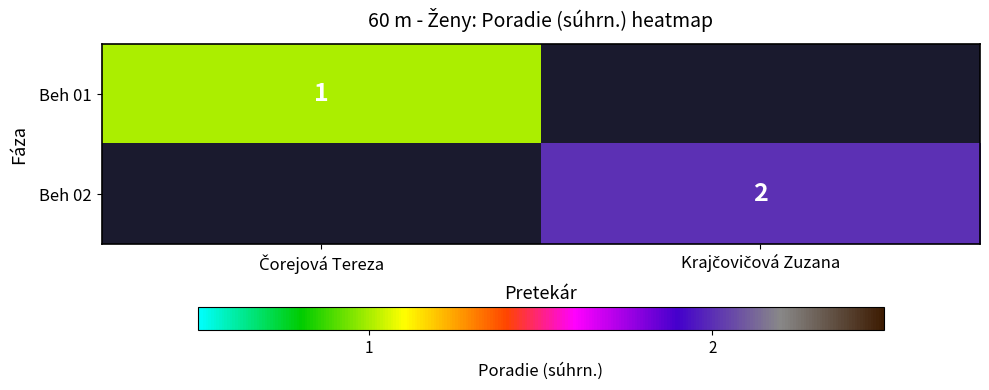

Rank the series at Čorejová Tereza from highest to lowest value.

Beh 01, Beh 02